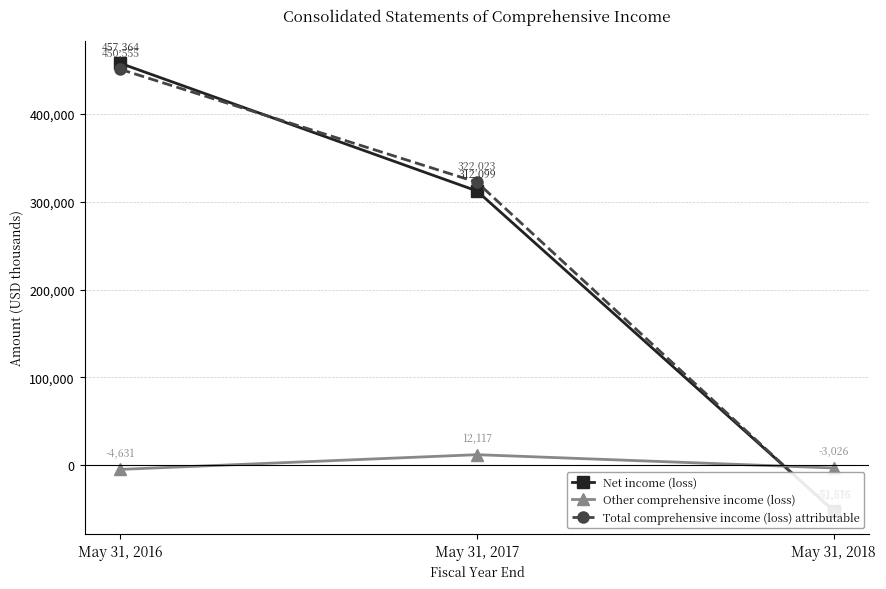

How many lines are shown in the chart?

3